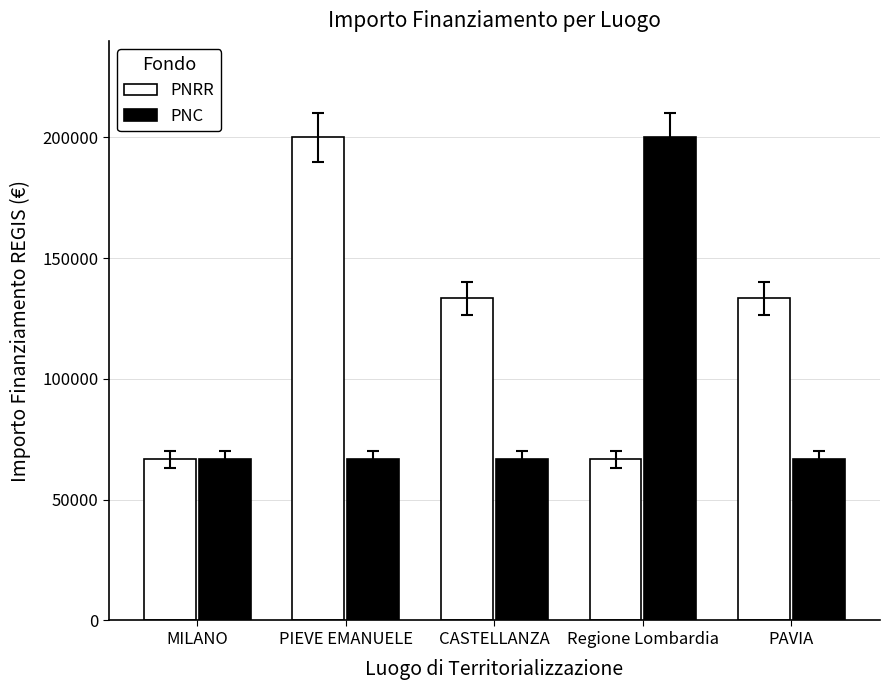

Reading right to left, what are all the values shown in this chart?

PNRR: 133333.3	66666.7	133333.3	200000.0	66666.7
PNC: 66666.7	200000.0	66666.7	66666.7	66666.7